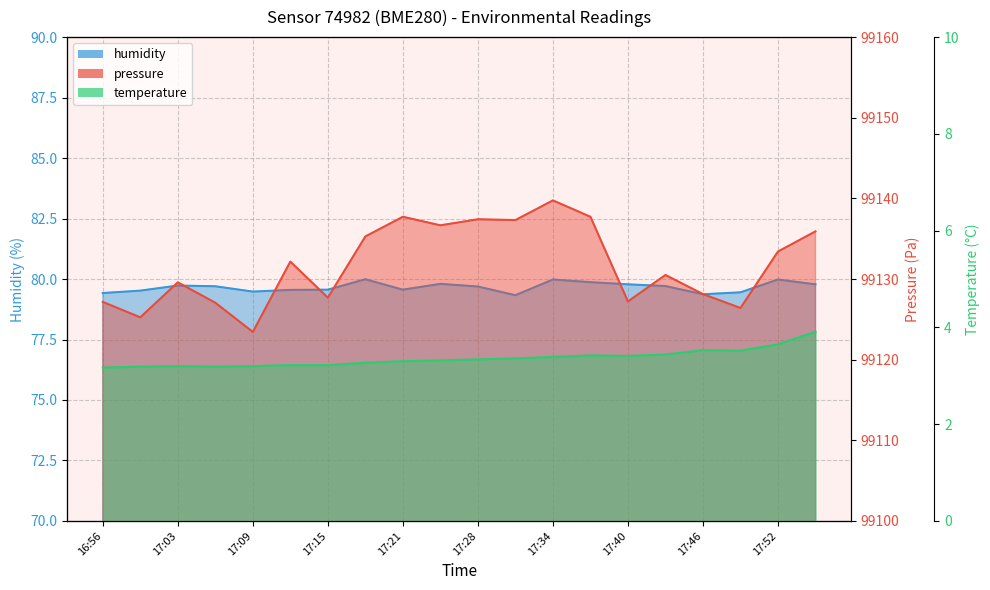

What position from the right is 17:52?

2